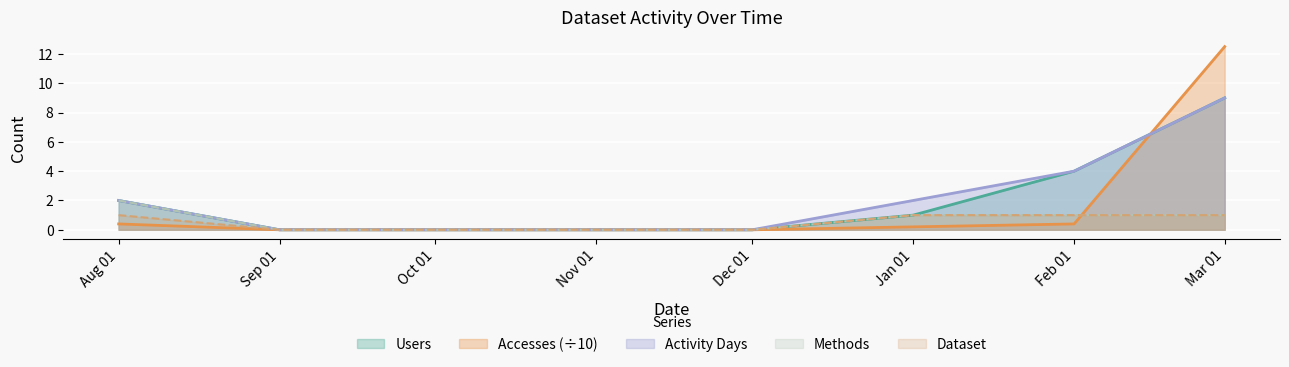

How many lines are shown in the chart?

5